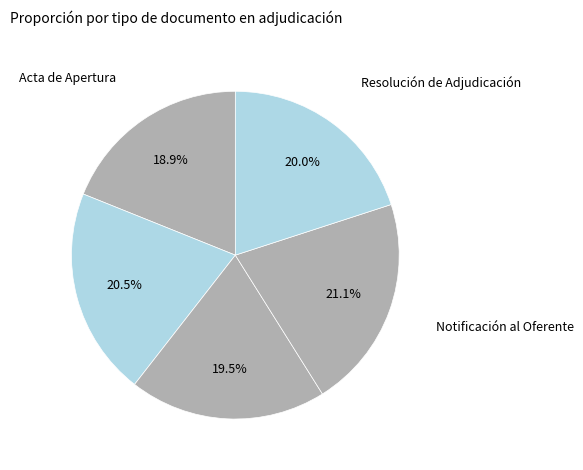

Does Acta de Apertura account for over 50% of the chart?

No